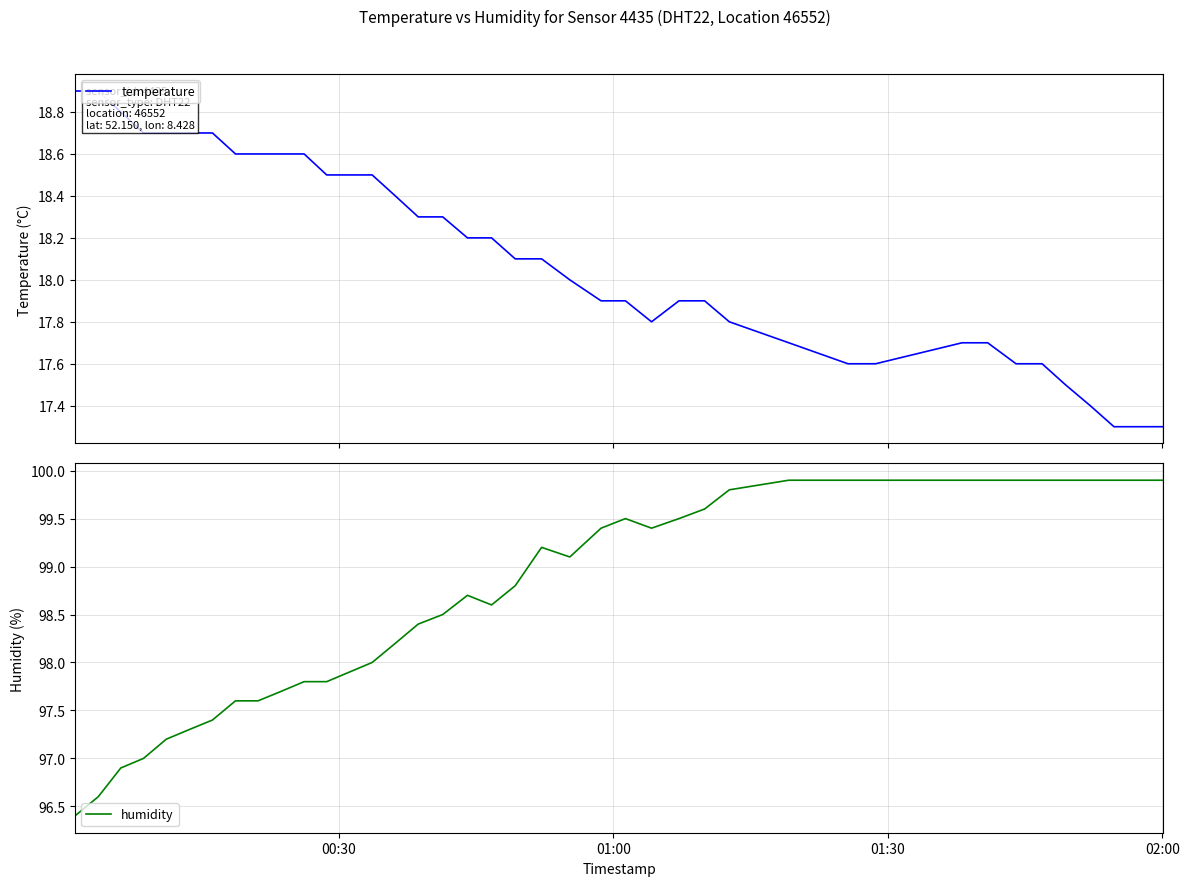

What is the maximum value for humidity?

99.9